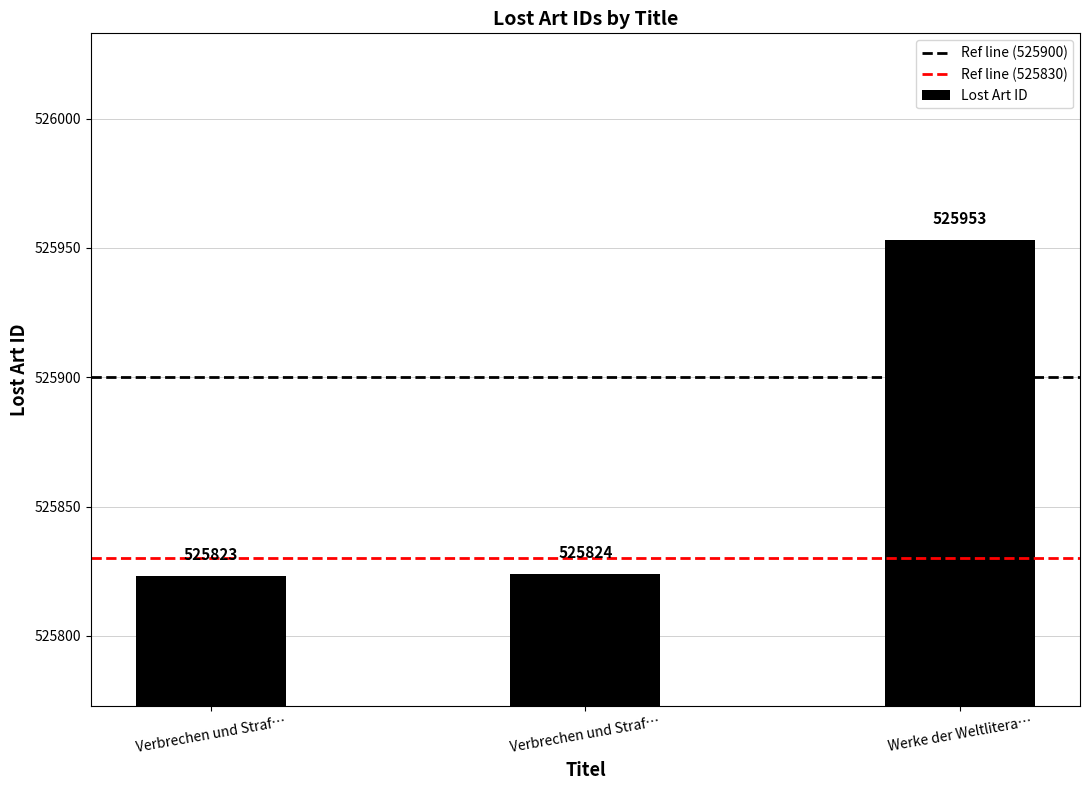

How many bars are there in total?

3